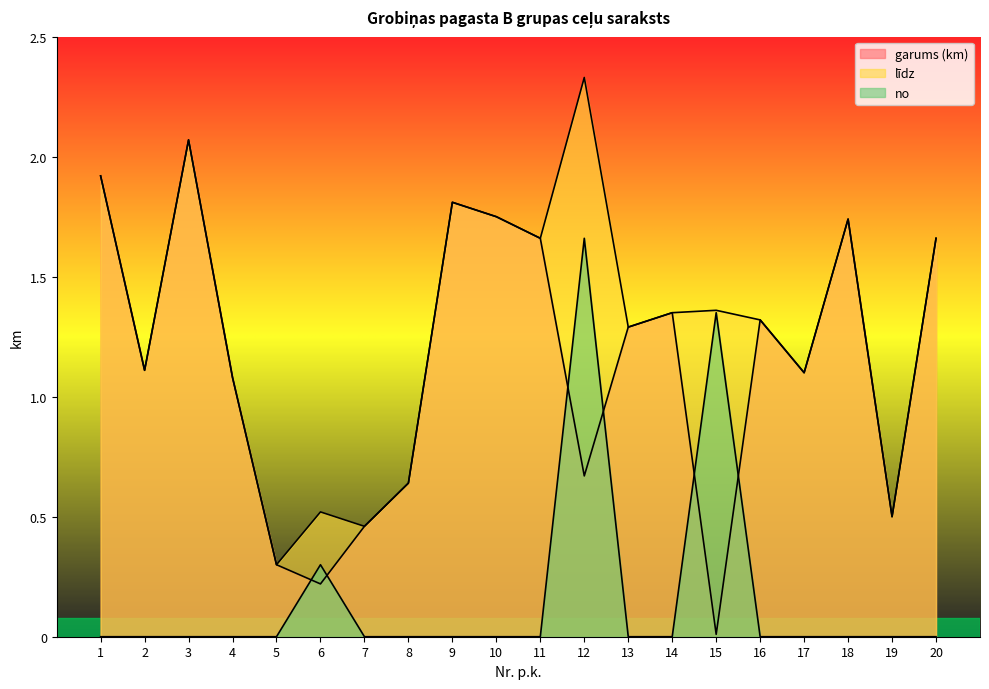

What is the greatest value displayed?

2.3